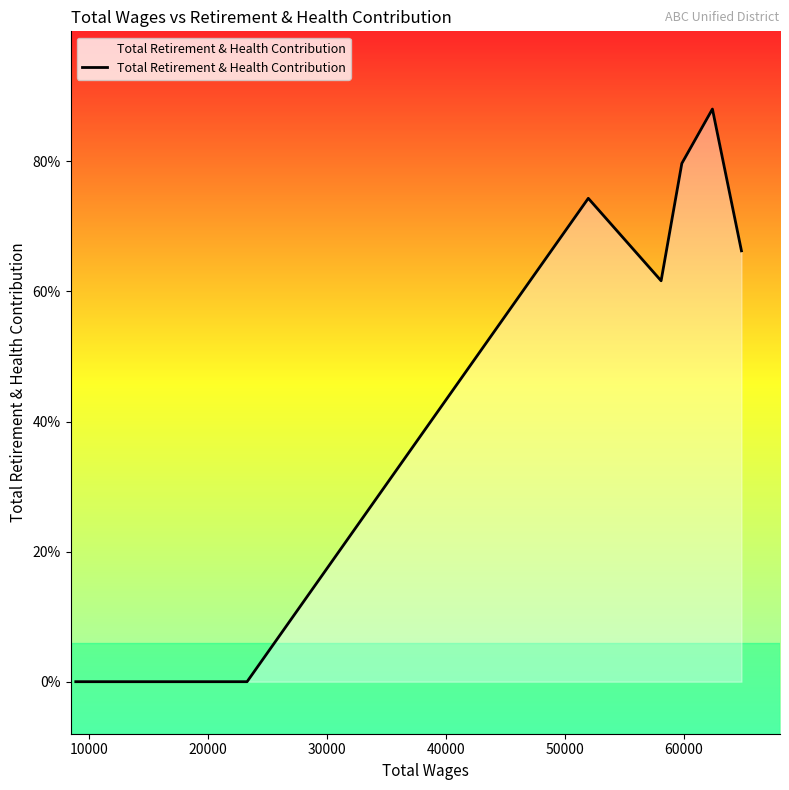

Does the chart have visible grid lines?

No